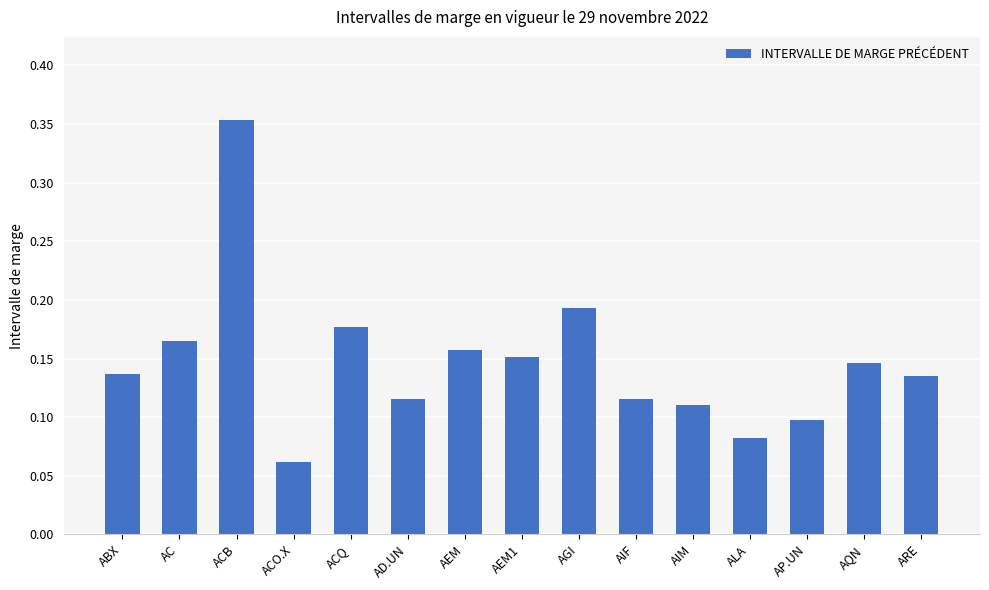

Between AEM1 and ABX, which is larger?

AEM1